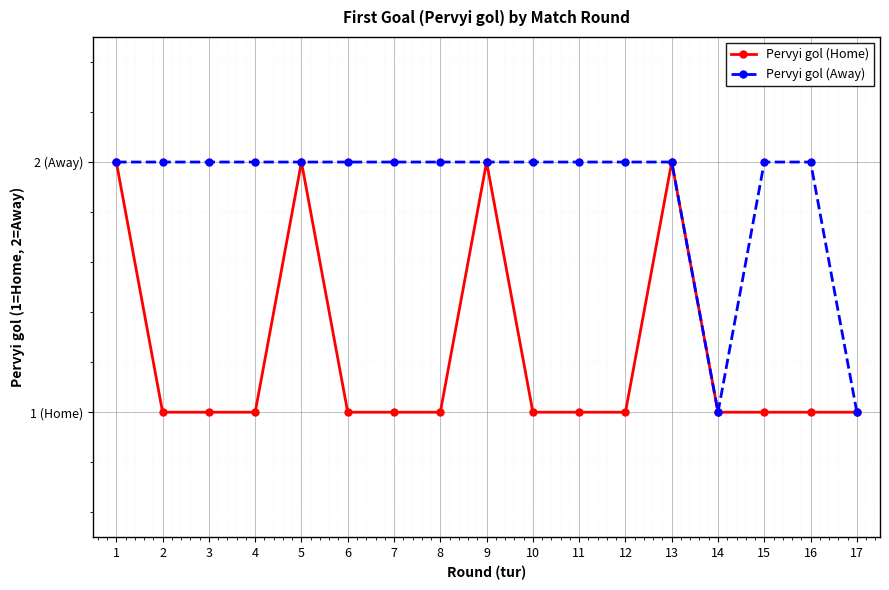

What are all the series names shown in the legend?

Pervyi gol (Home), Pervyi gol (Away)